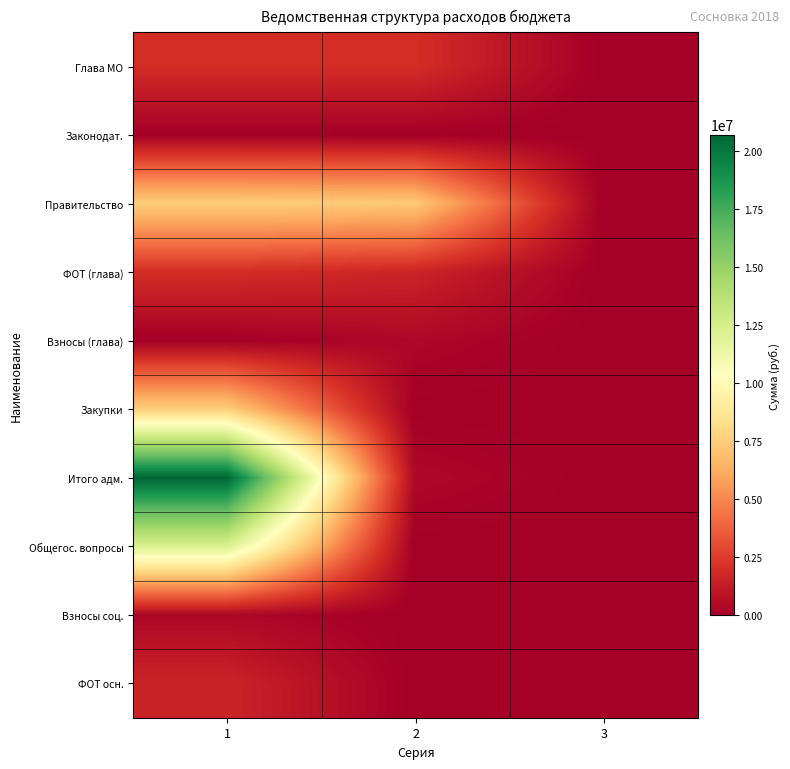

Which has a higher value, 1 or 2?

1